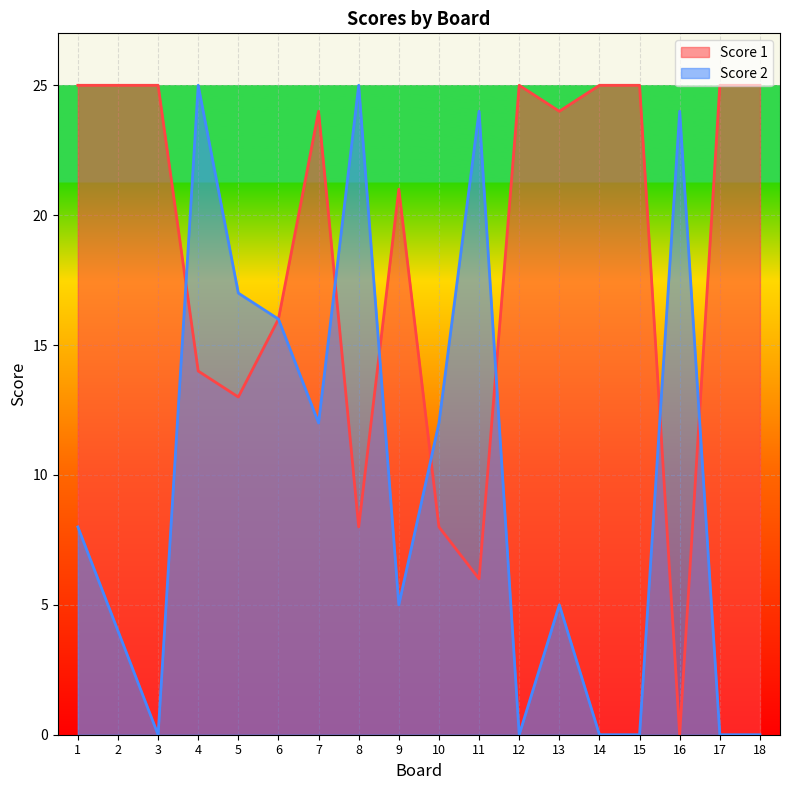

The Score 1 series shows 24 at 13. True or false?

True